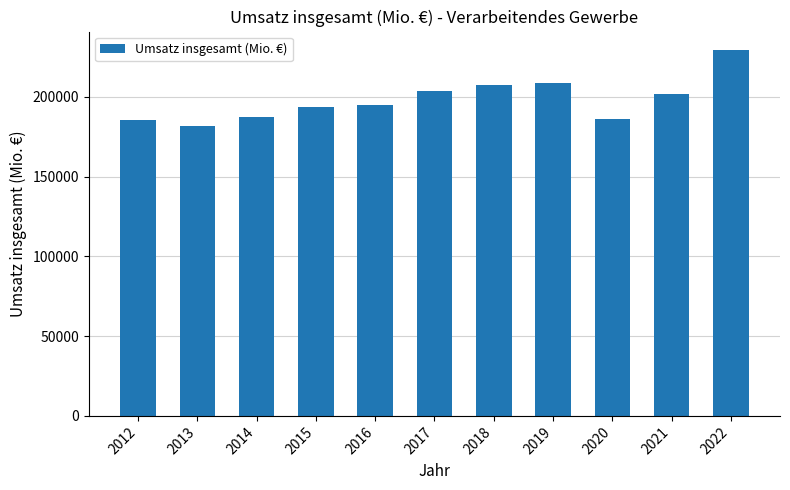

What is the sum of the values at 2015 and 2017?

397275